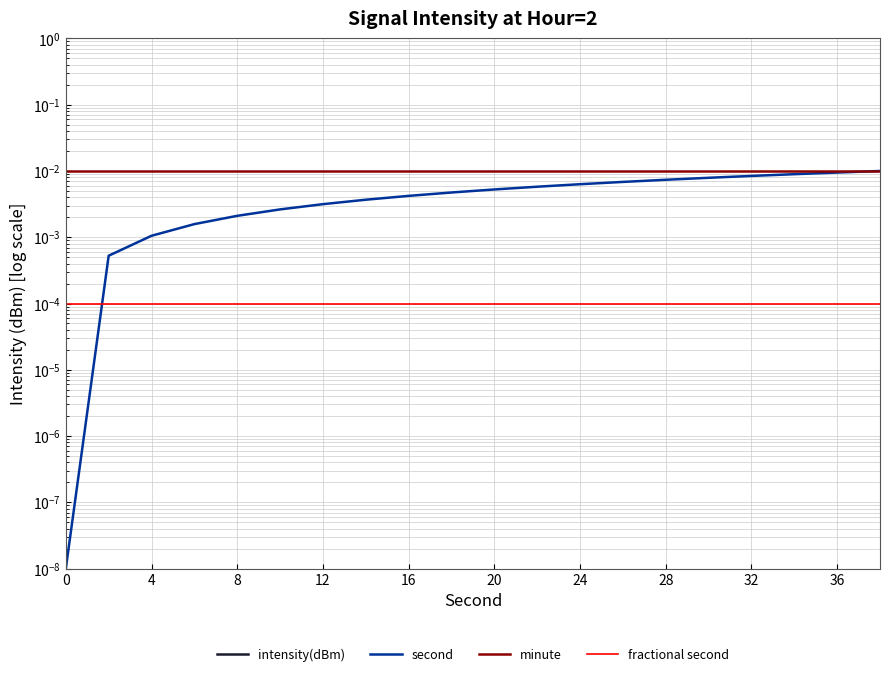

True or false: minute has more than 0 interior local peaks.

False